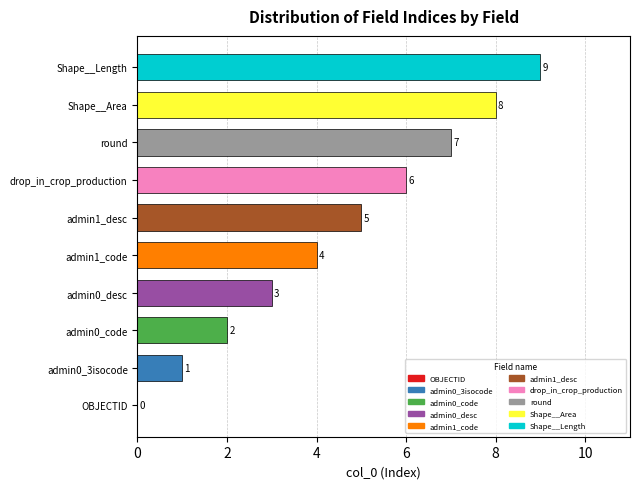

The value at admin1_code is 1. True or false?

False